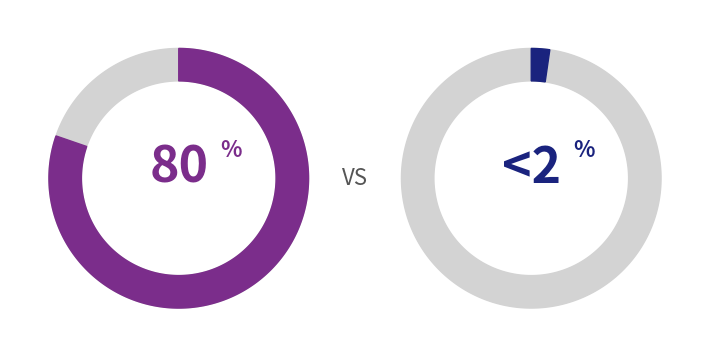

Does 5 represent more than half of the total?

No